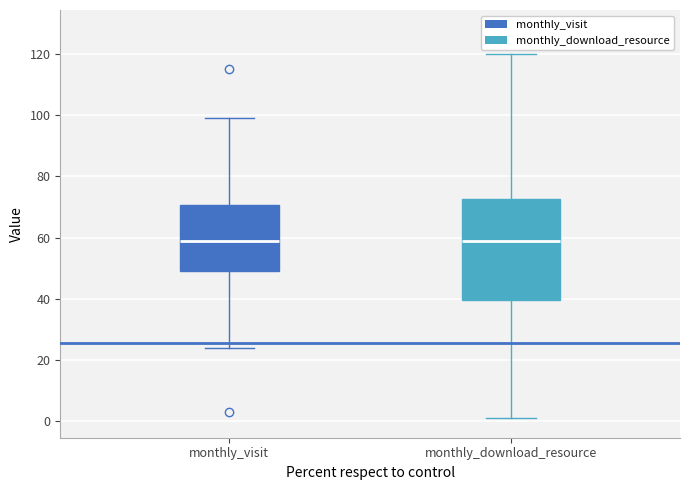

Which box is the tallest, from its lower edge to its upper edge?

monthly_download_resource